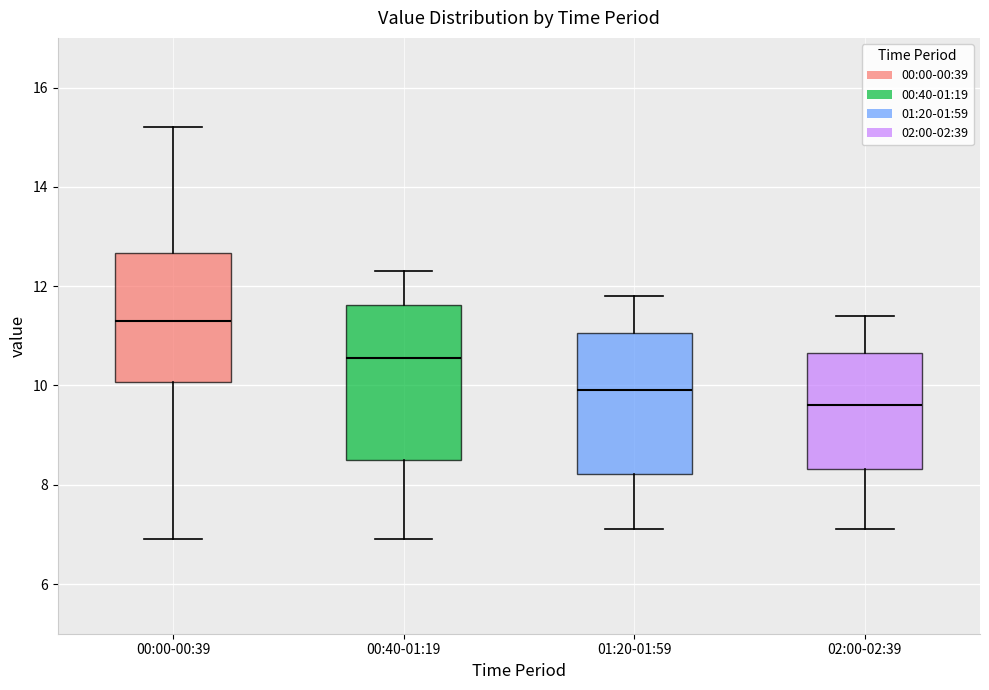

Reading left to right, transcribe this box plot: for each box, give where its median line is, the range the box spans, and where its two whiskers end, as read against the y-axis. The values are not printed on the chart, so give them approximately, as read against the axis.

00:00-00:39: median 11.4, box 10.0 to 12.6, whiskers 7.0 to 15.2
00:40-01:19: median 10.6, box 8.6 to 11.6, whiskers 7.0 to 12.4
01:20-01:59: median 10.0, box 8.2 to 11.0, whiskers 7.2 to 11.8
02:00-02:39: median 9.6, box 8.4 to 10.6, whiskers 7.2 to 11.4